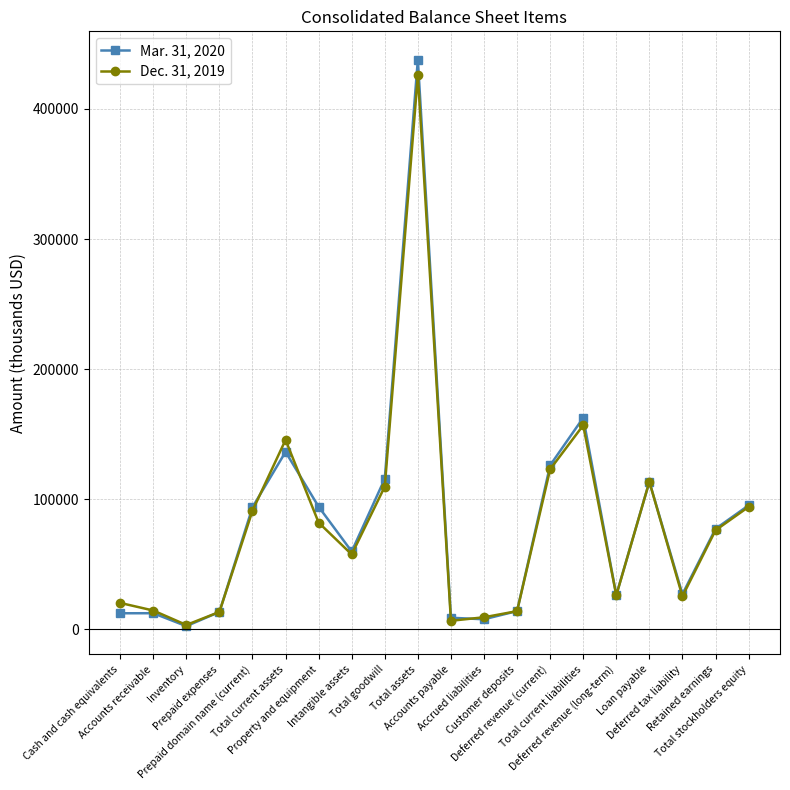

What value does the Mar. 31, 2020 series have at Cash and cash equivalents, to the nearest 50?

12450